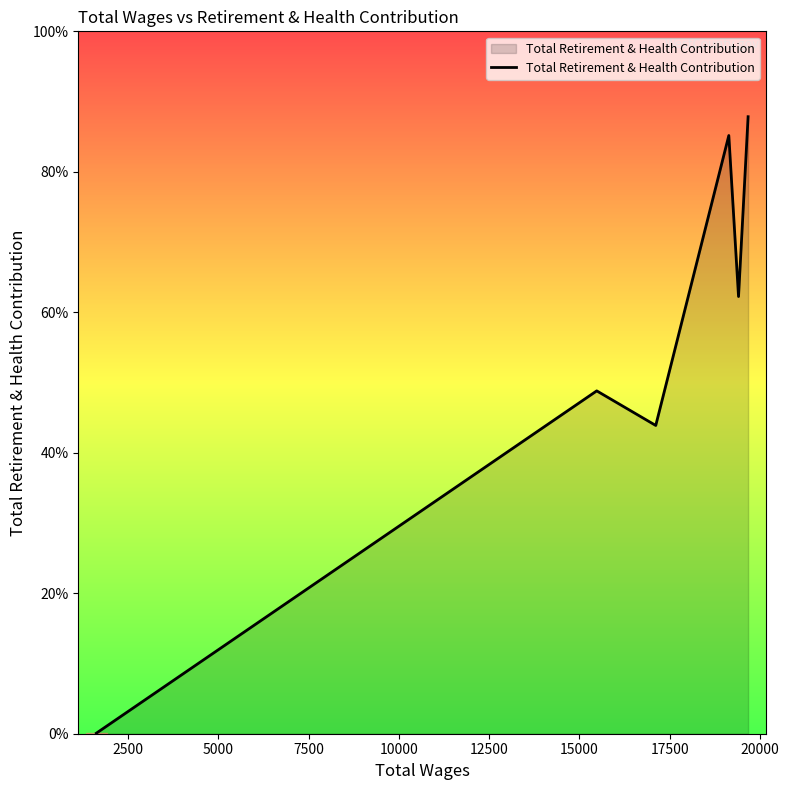

Does the chart have visible grid lines?

No